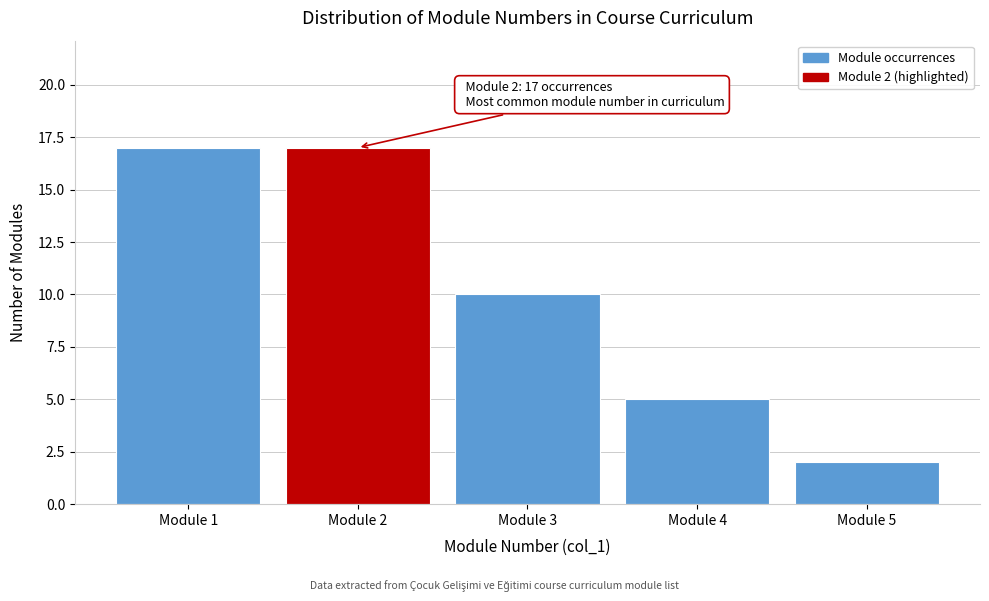

Reading left to right, list all the values displayed in this chart.

17	17	10	5	2